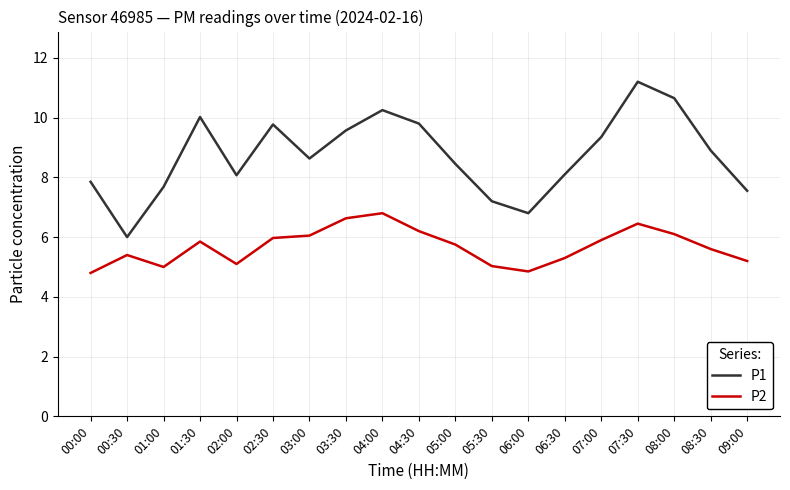

In P2, how many points are higher than both neighbors (excluding endpoints)?

4